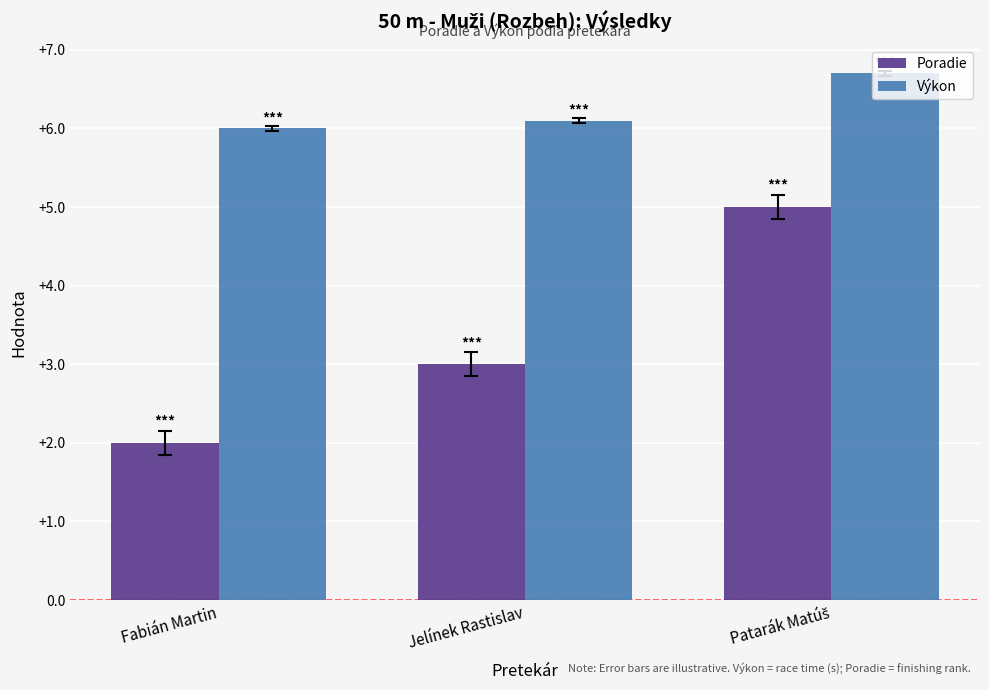

How many groups of bars are there?

3